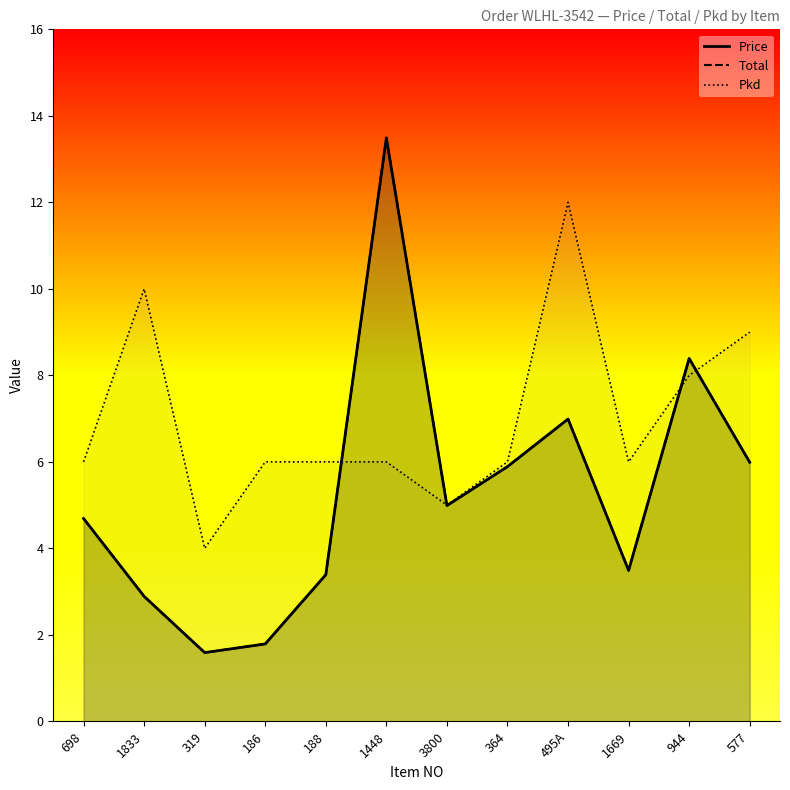

What are all the series names shown in the legend?

Price, Total, Pkd